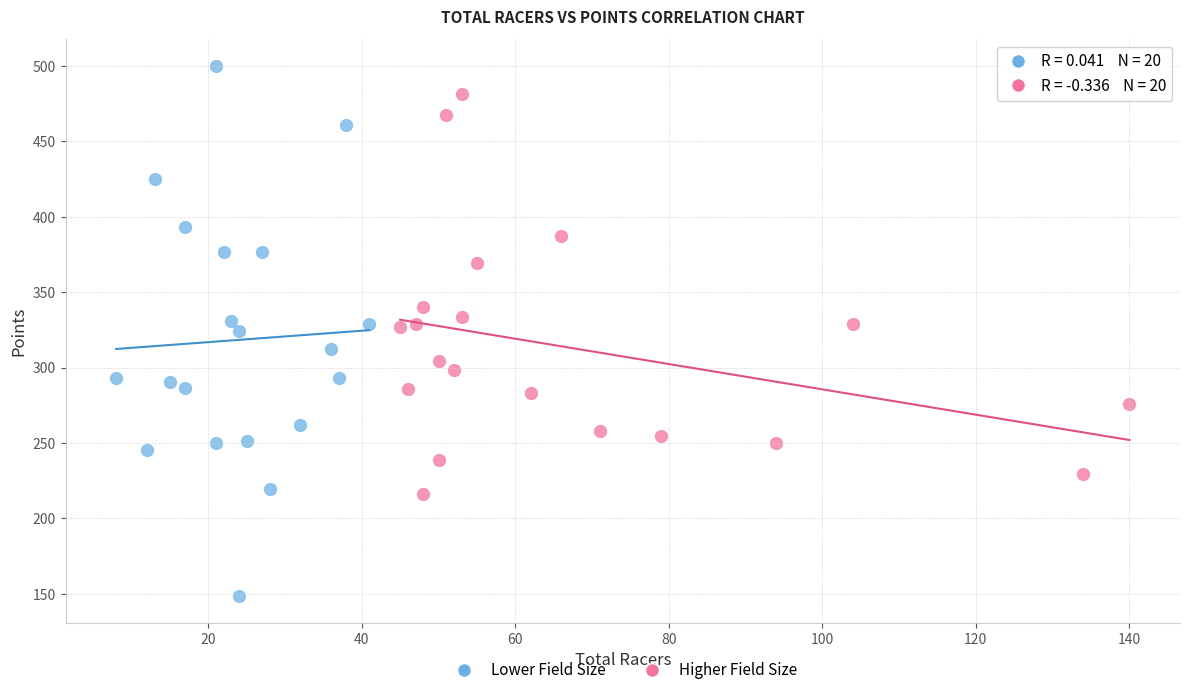

Which series contains the lowest Y value?

Lower Field Size